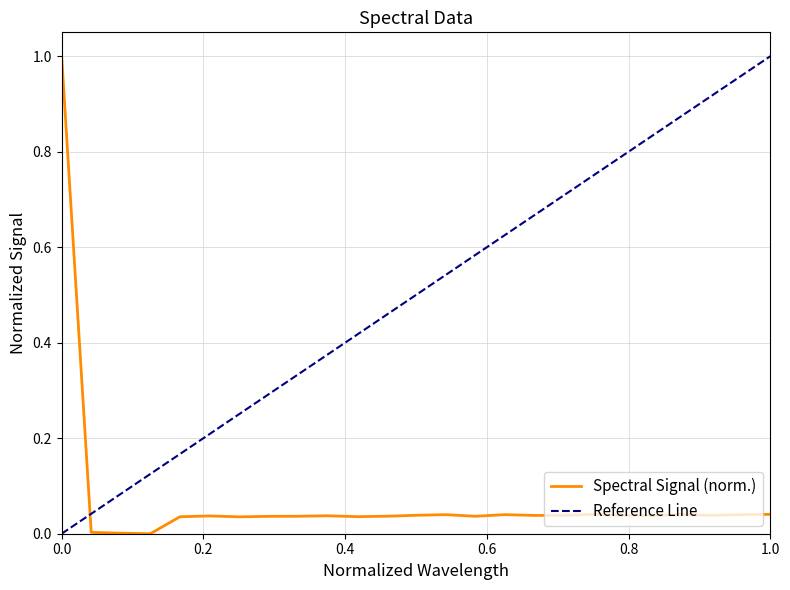

Is it true that Spectral Signal (norm.) equals 1.0 at 0.0?

True